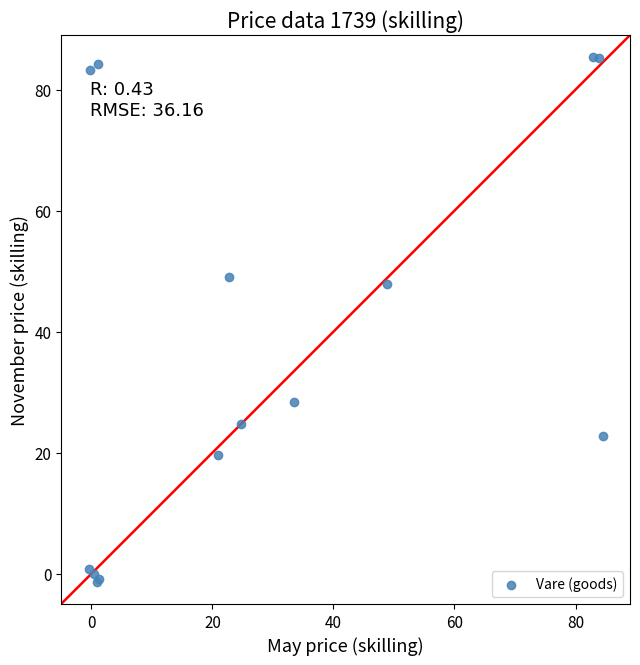

What Y value in the scatter plot is closest to 42?

47.8